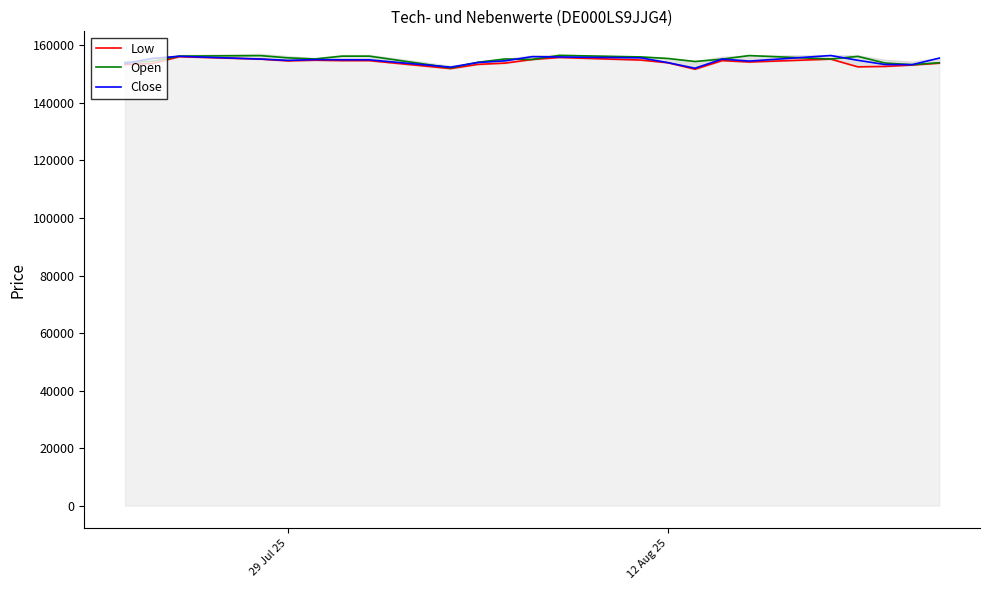

Which series ends up on top after the final intersection of Close and Open?

Open